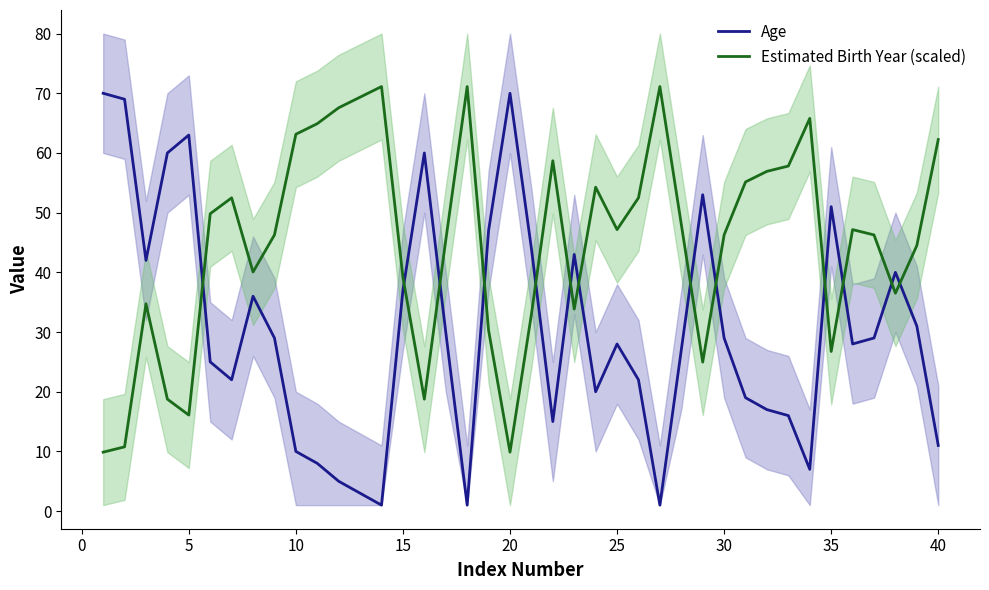

True or false: Age has a value of 29.0 at 30.

True